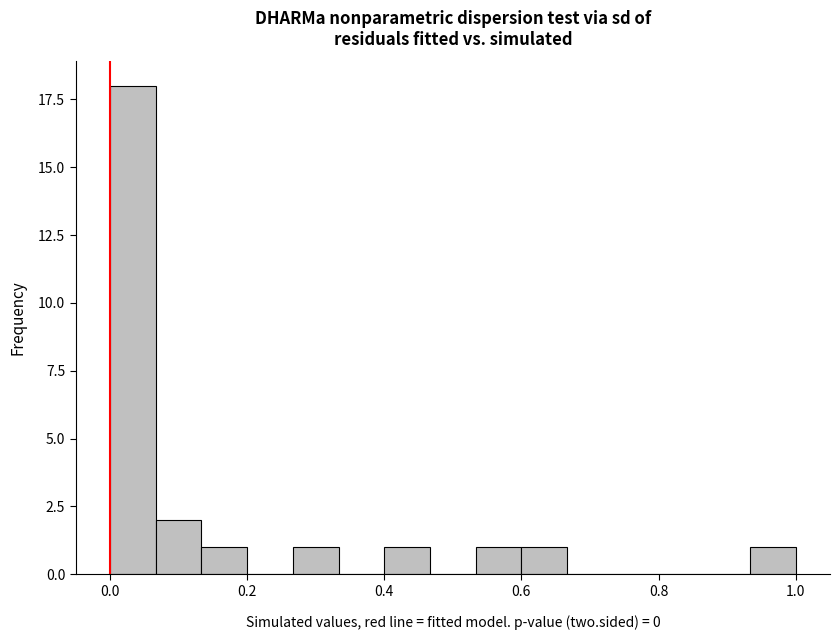

Read against the x-axis, roughly where is the centre of the tallest bar?

0.04